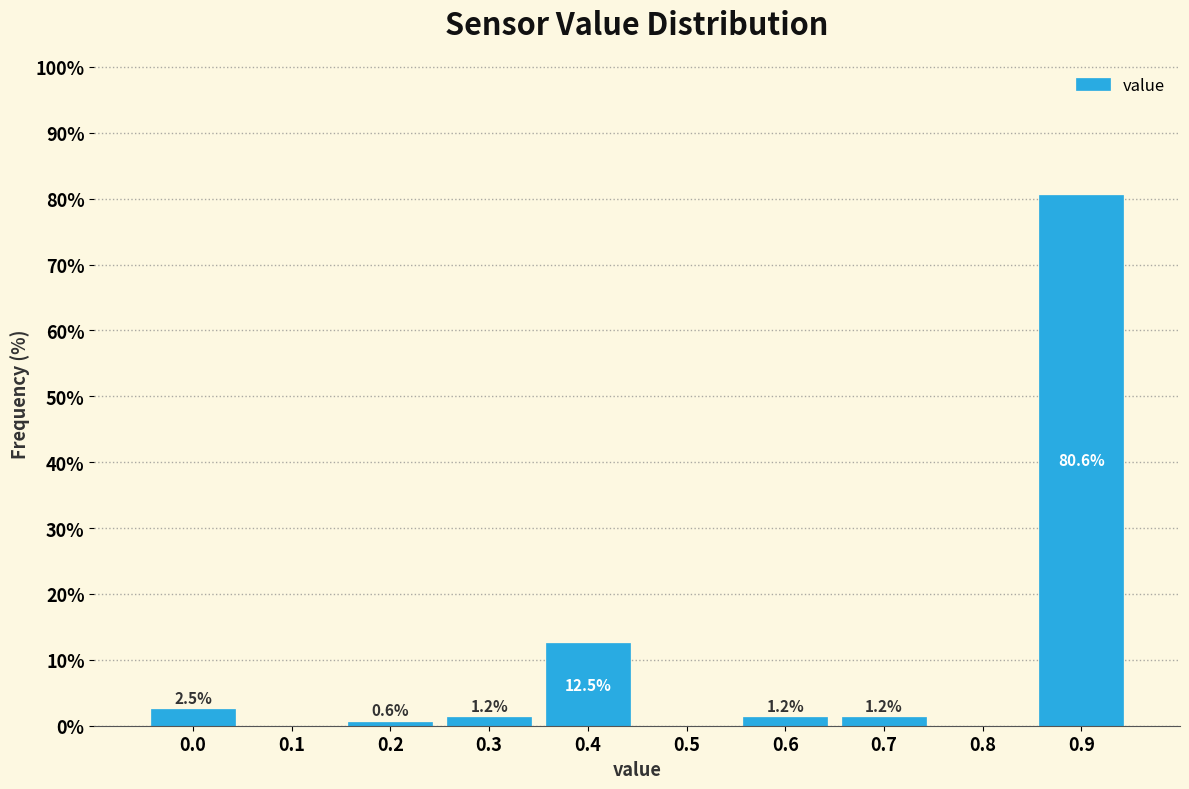

Over which range of the x-axis is the bar tallest?

0.85 to 0.95